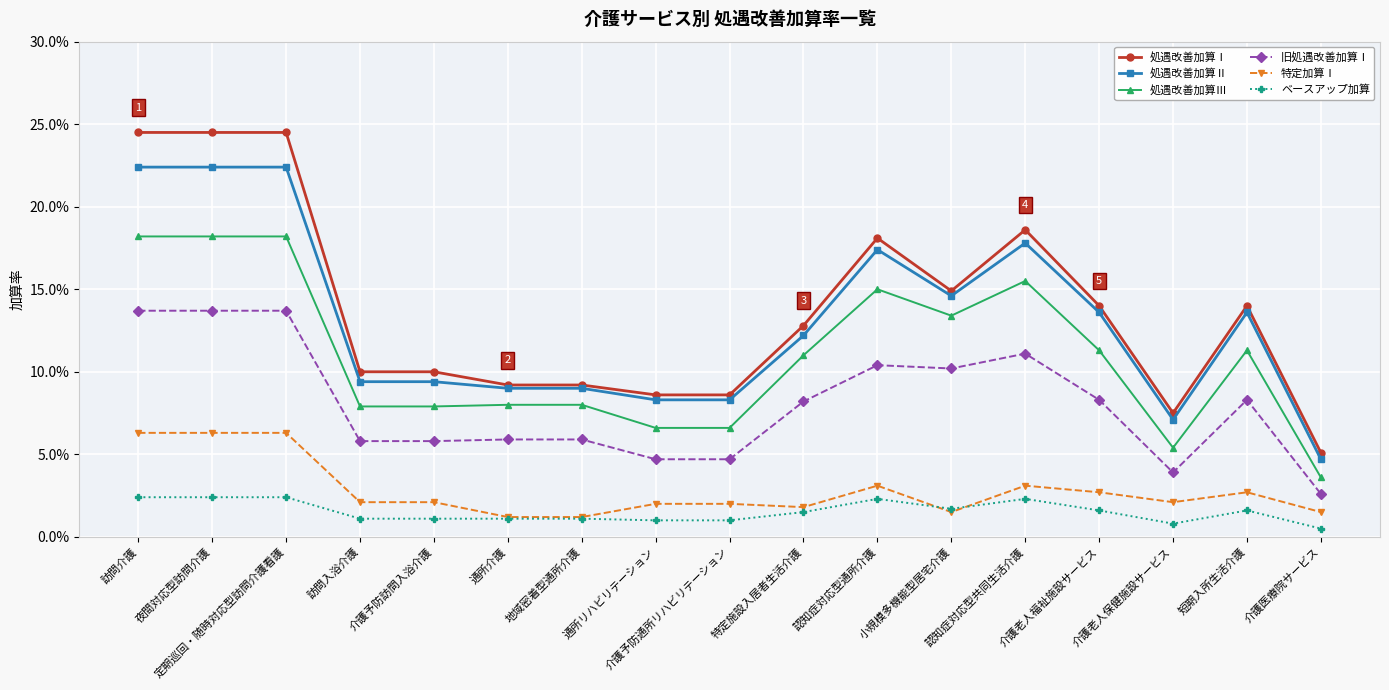

Between 地域密着型通所介護 and 認知症対応型通所介護, which series saw the biggest shift?

処遇改善加算Ⅰ